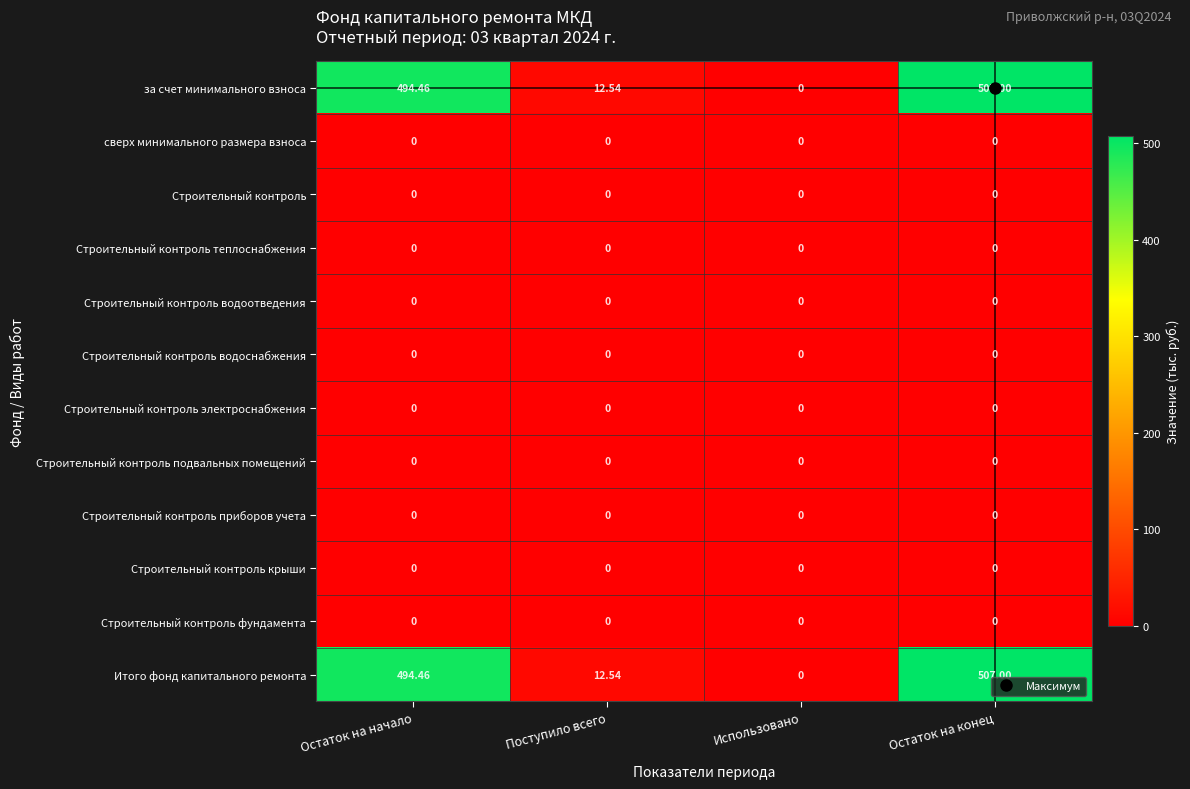

At which category is the sum across all series the highest?

Остаток на конец